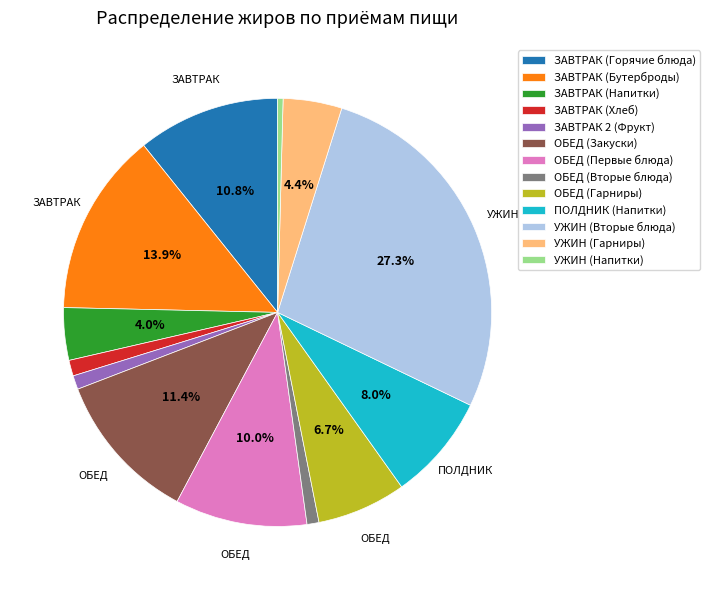

How much of the chart is everything except УЖИН (Гарниры)?

95.6%